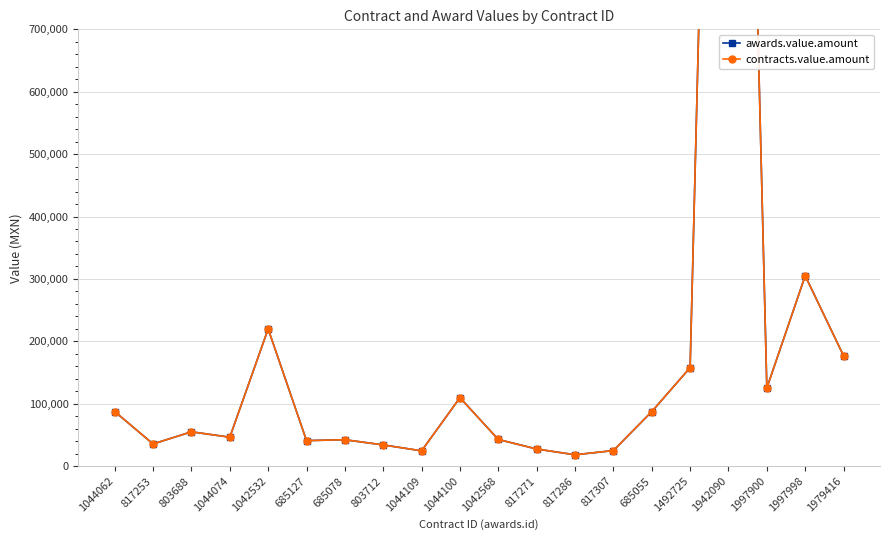

At which label does contracts.value.amount reach its peak?

1942090